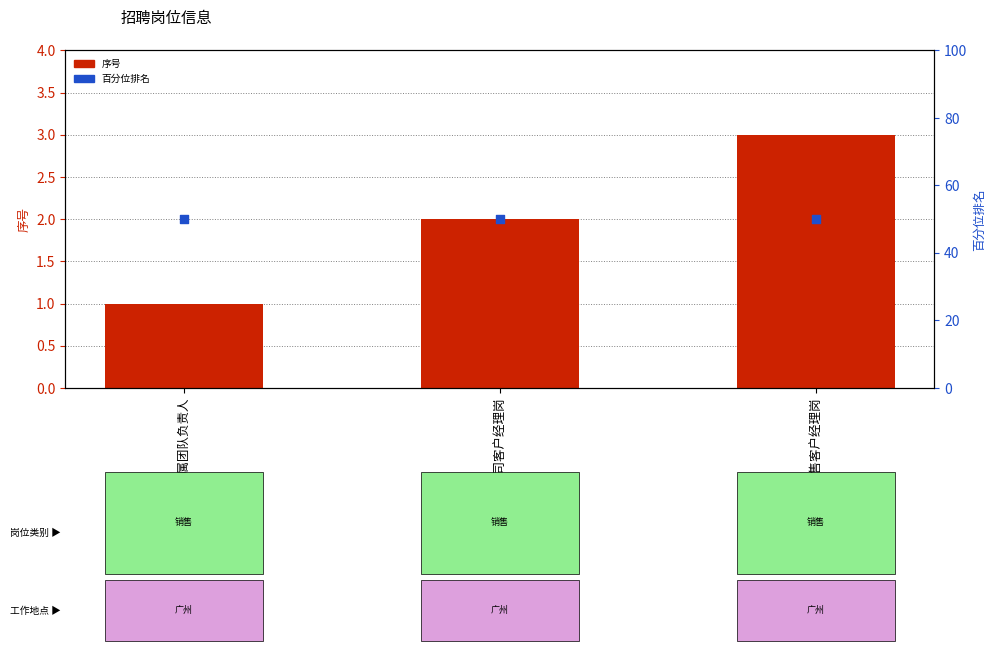

Which series reaches the maximum Y coordinate?

百分位排名